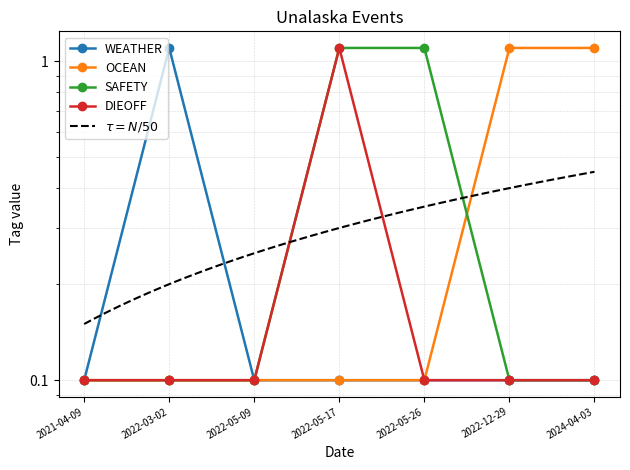

Is it true that SAFETY equals 1.1 at 2022-05-17?

True